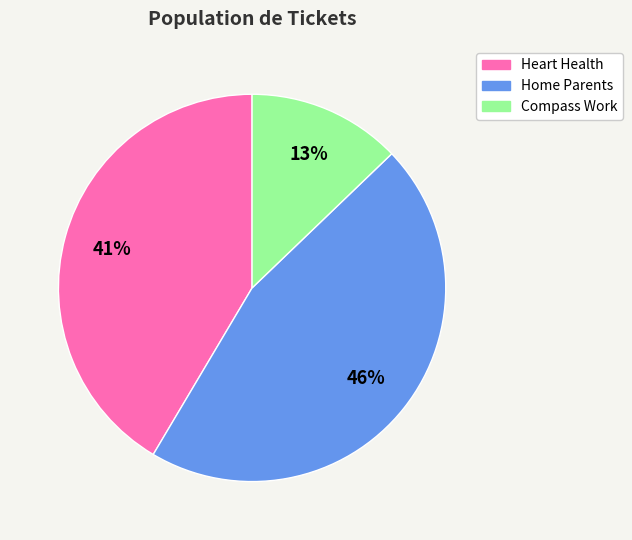

To the nearest percent, what is the average slice percentage?

33%